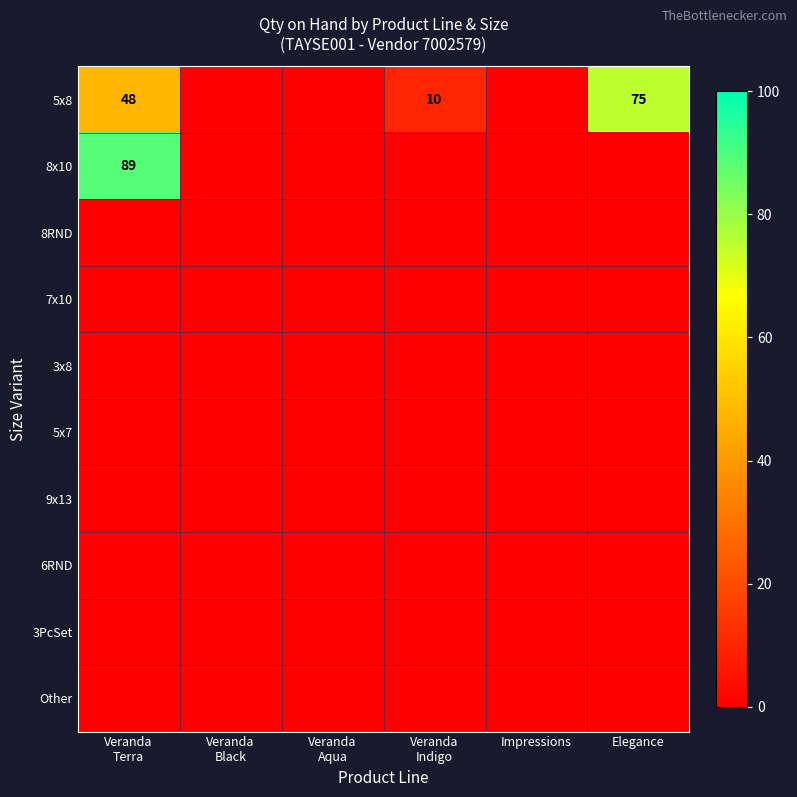

The value of 8x10 at Veranda Aqua is 0. True or false?

True